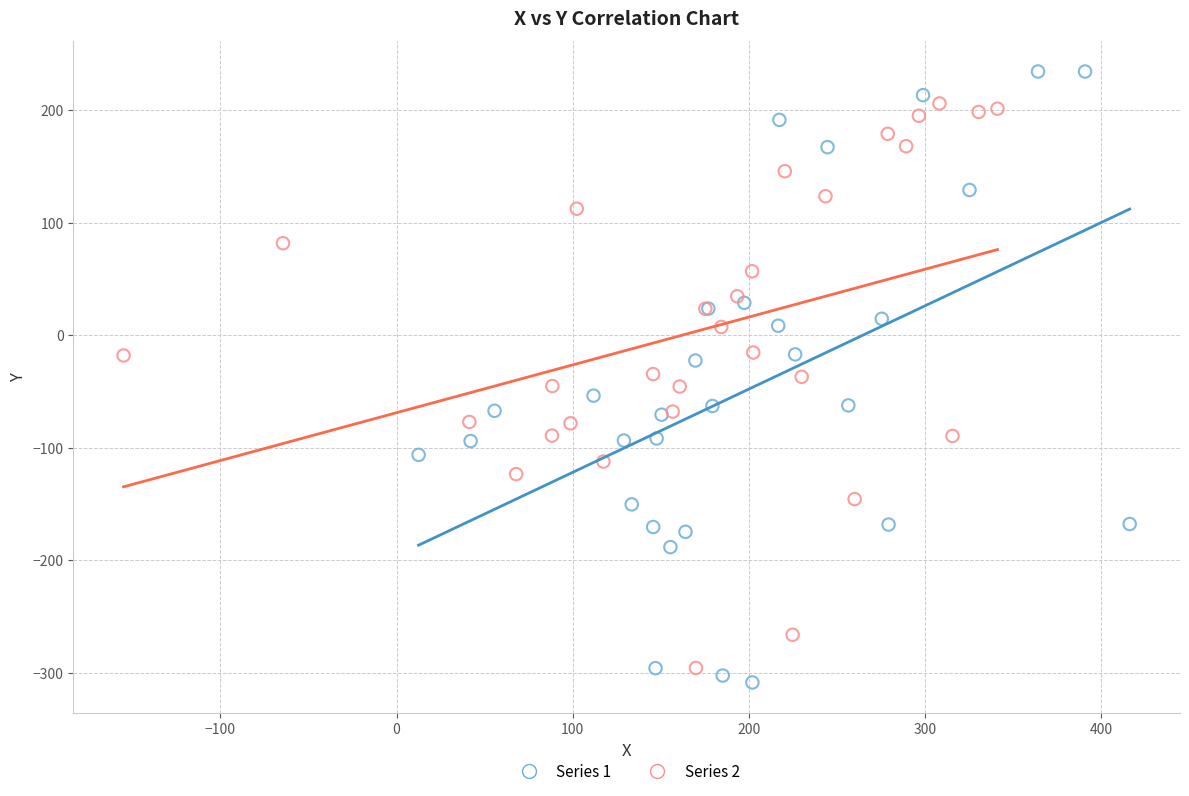

Which series reaches the maximum Y coordinate?

Series 1